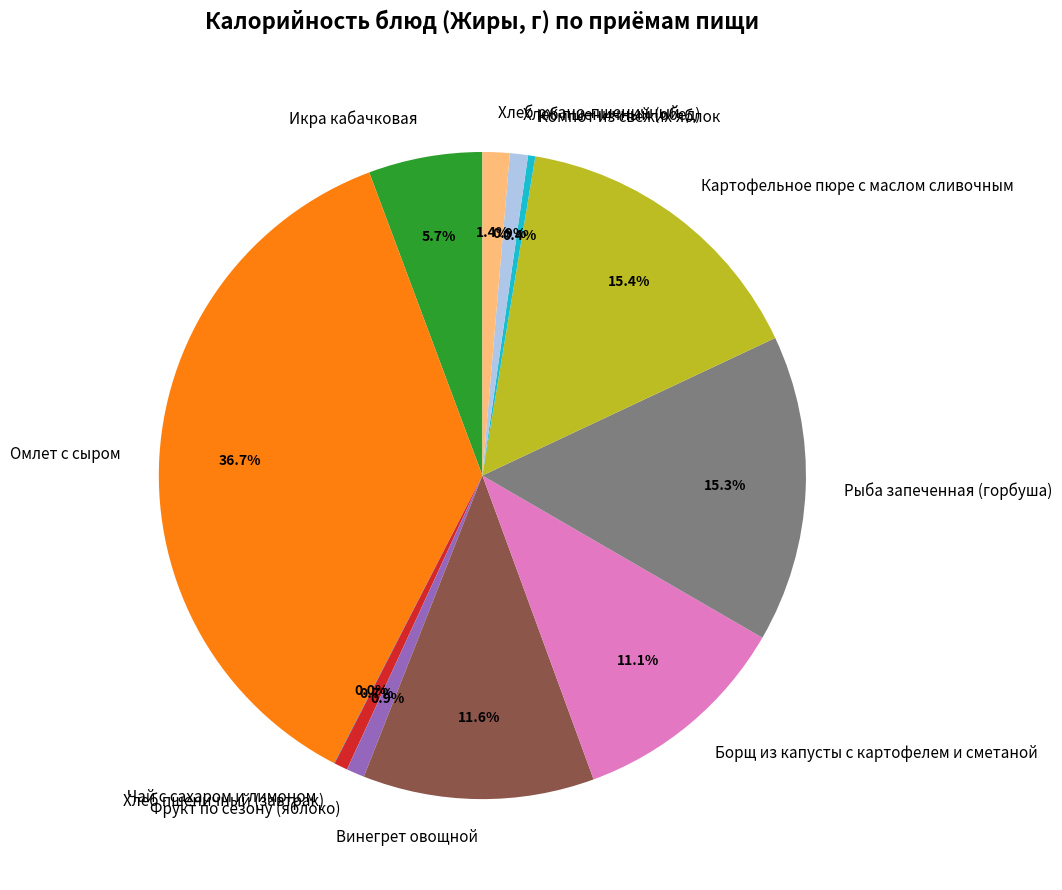

Is there a majority slice in this chart?

No